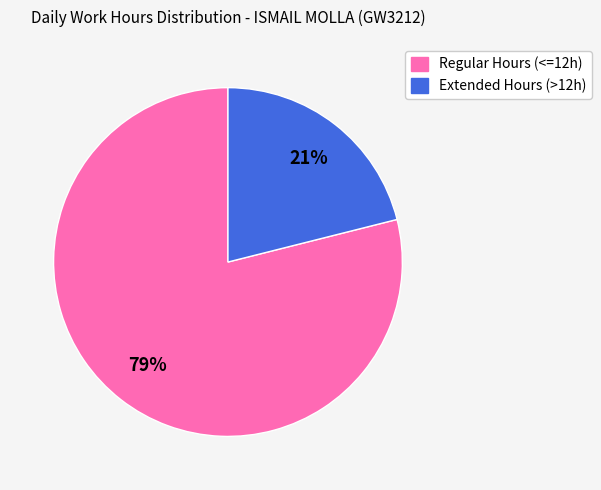

Is there any slice that represents more than half of the pie?

Yes